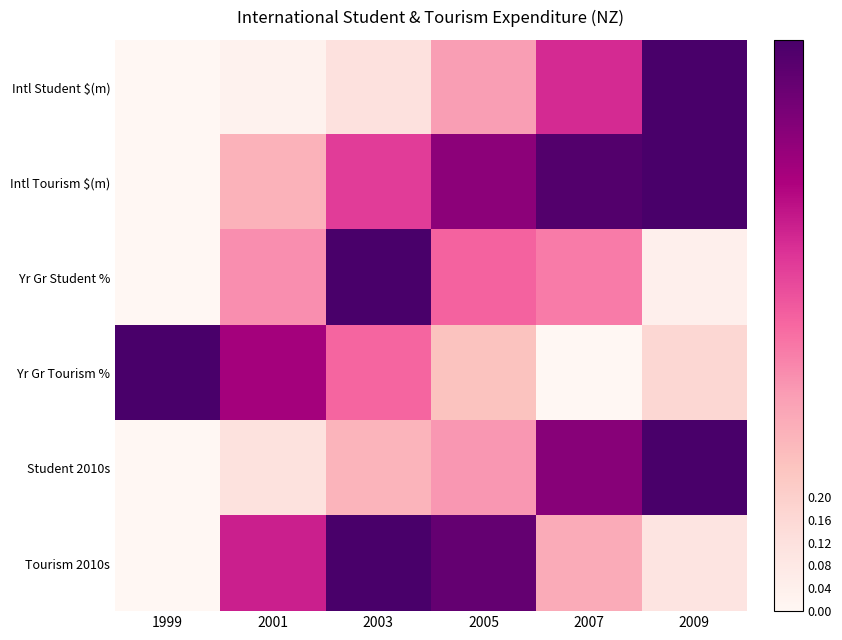

Which series has the largest range (max minus min)?

Intl Student $(m)